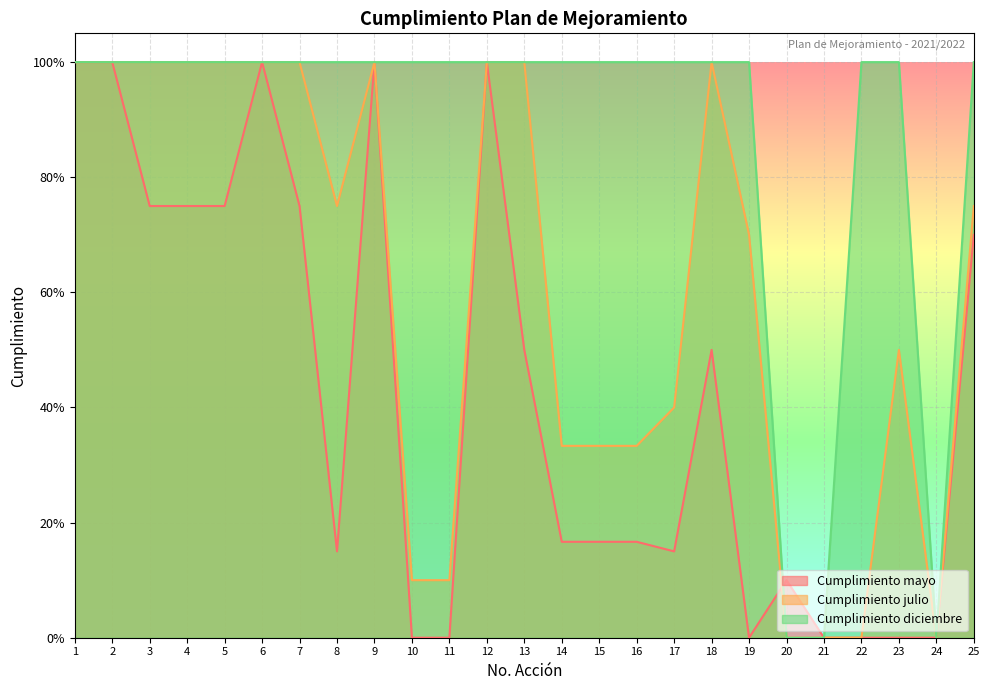

How many lines are shown in the chart?

3